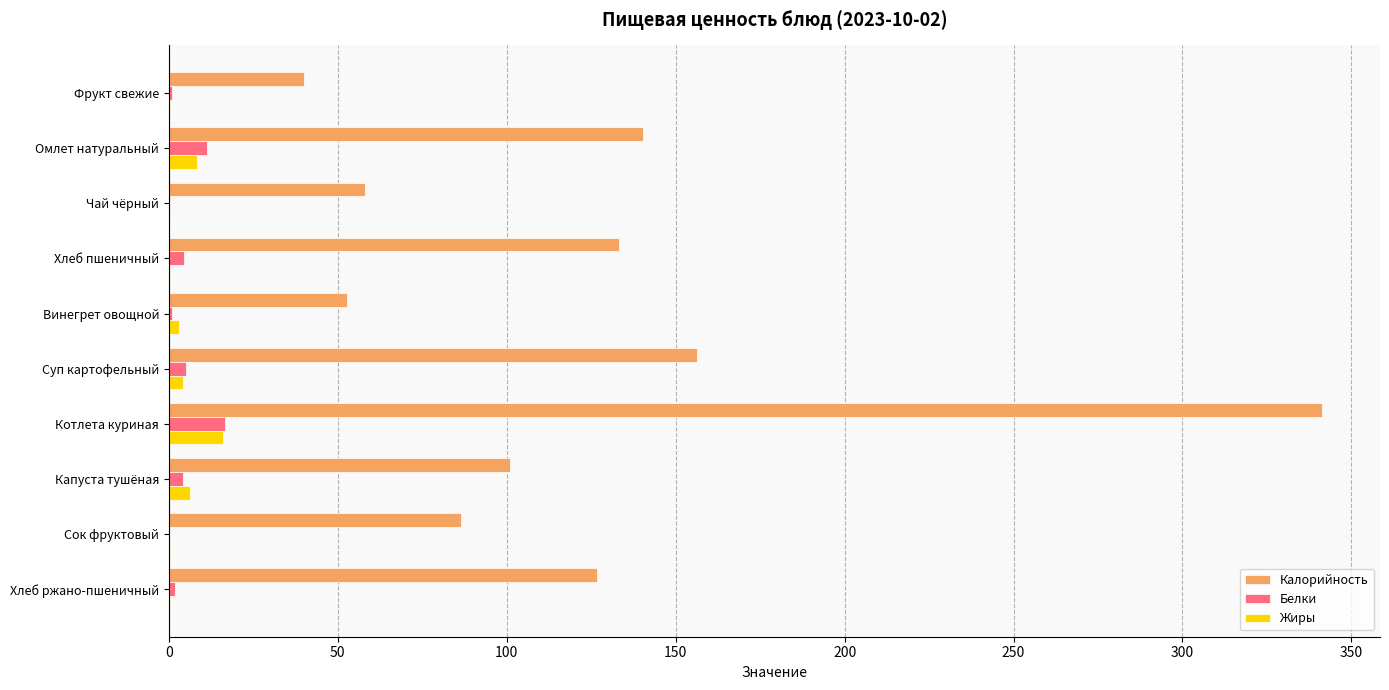

What is the maximum value for Калорийность?

341.4